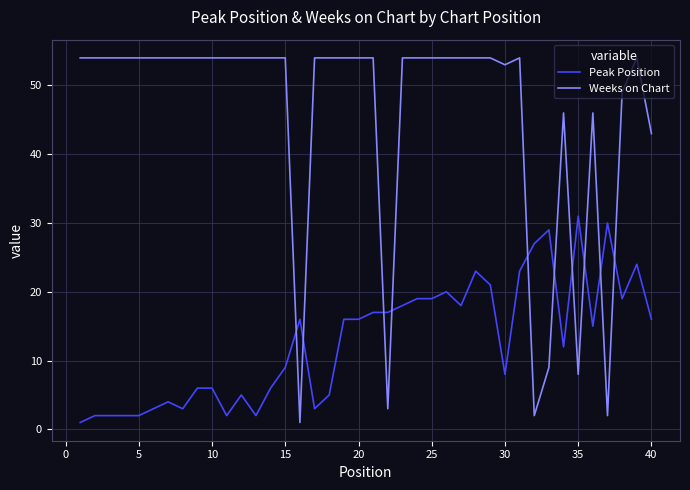

What is the difference between the maximum and second lowest values in the Weeks on Chart series?

52